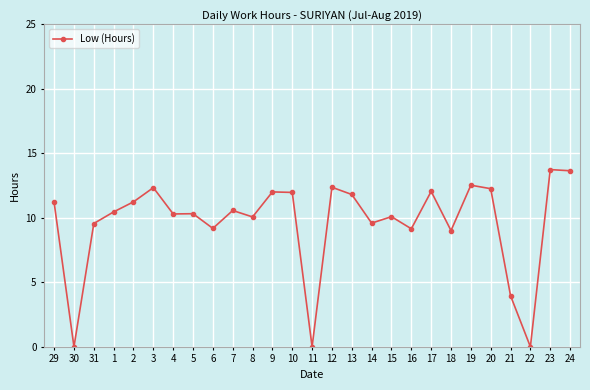

The chart shows a value of 12.0 at 9. True or false?

True